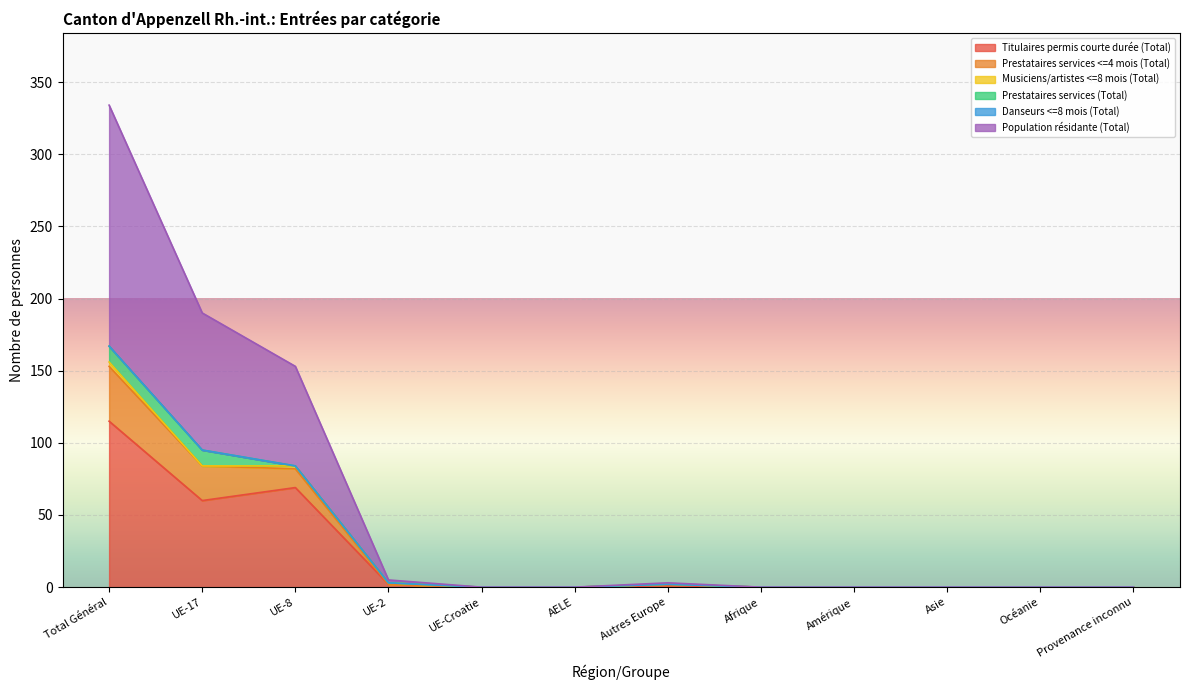

What is the highest value of the Titulaires permis courte durée (Total) series?

115